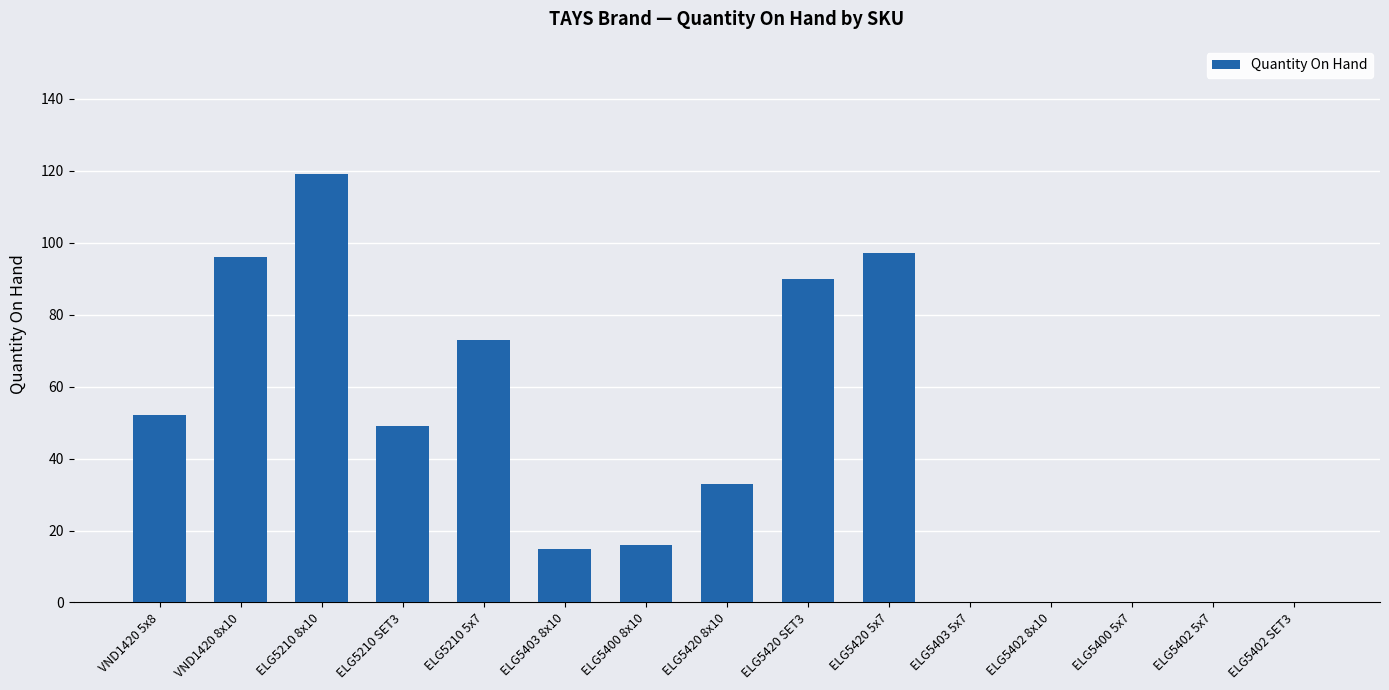

Reading left to right, extract all data points from this chart.

52	96	119	49	73	15	16	33	90	97	0	0	0	0	0